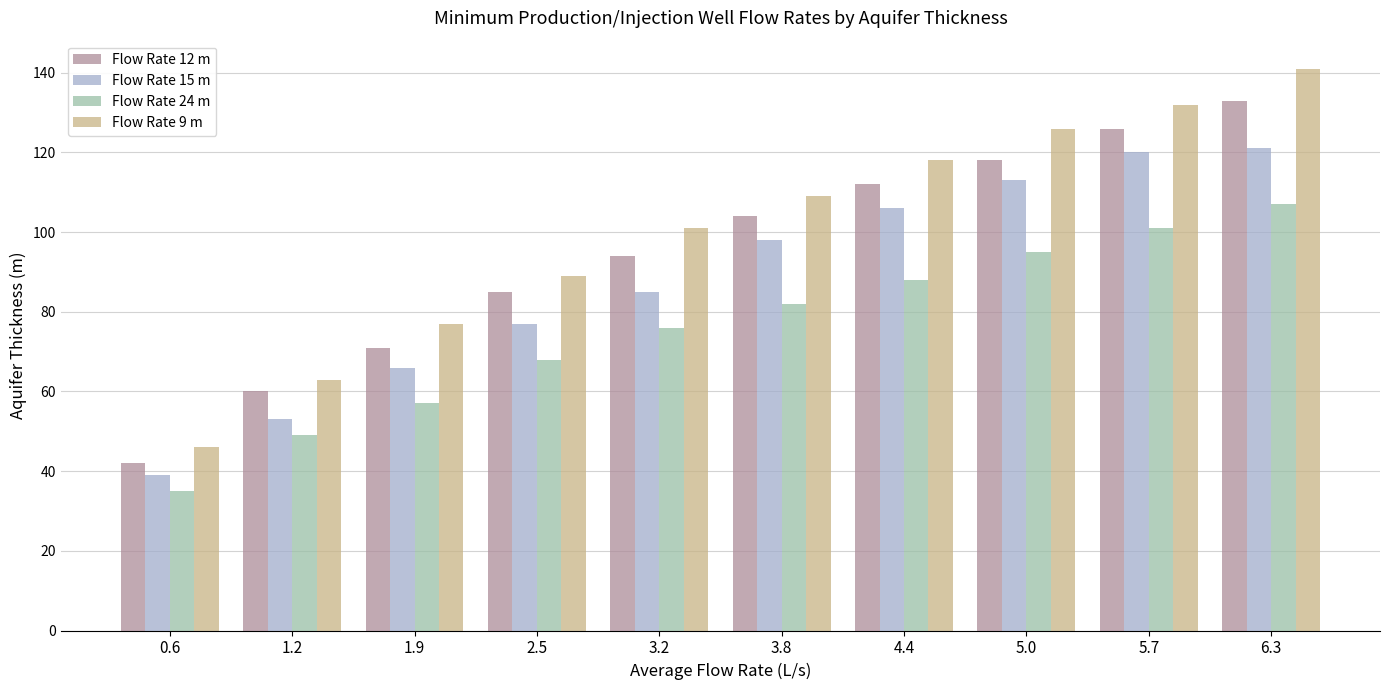

The value of Flow Rate 24 m at 4.4 is 50. True or false?

False